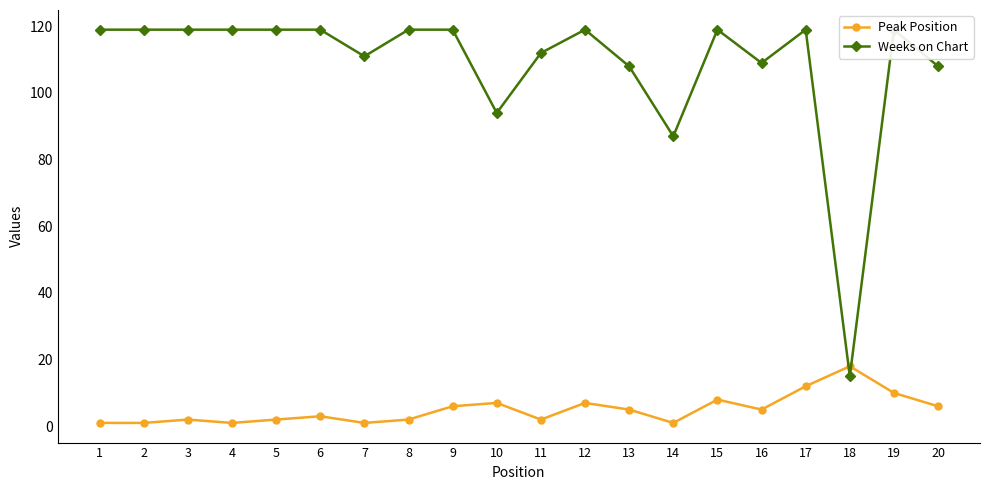

At which label is Weeks on Chart closest to 67?

14